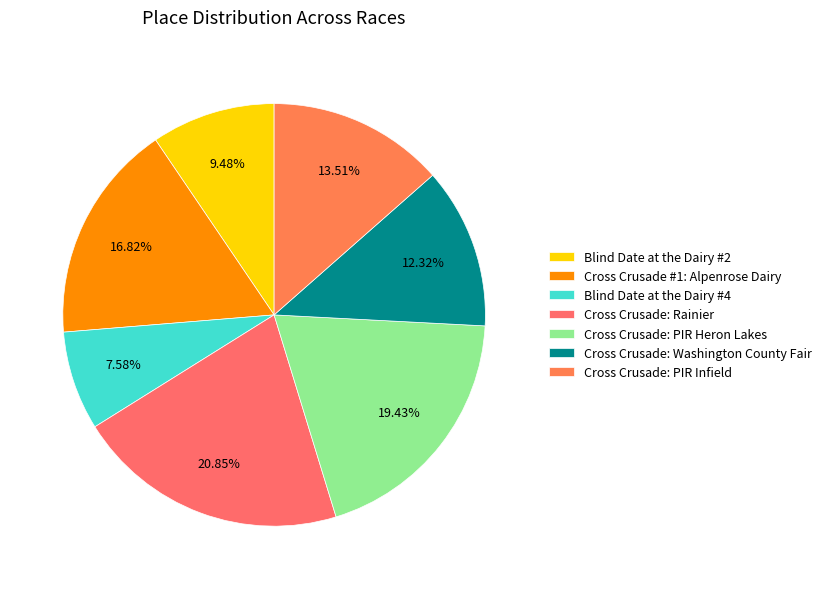

What percentage is the Cross Crusade: Washington County Fair slice, to the nearest percent?

12%